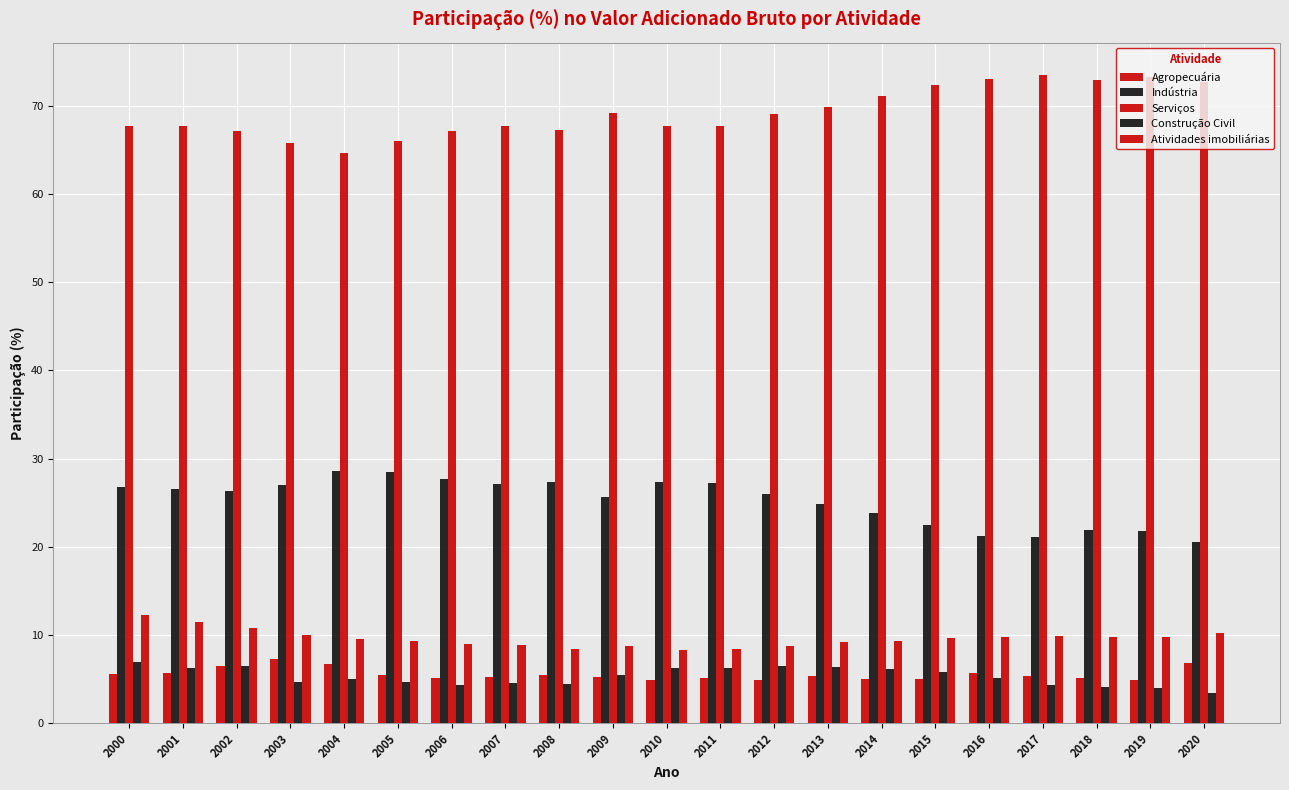

Reading left to right, what are all the values shown in this chart?

Agropecuária: 5.5	5.6	6.4	7.2	6.7	5.5	5.1	5.2	5.4	5.2	4.8	5.1	4.9	5.3	5.0	5.0	5.7	5.3	5.2	4.9	6.8
Indústria: 26.7	26.6	26.4	27.0	28.6	28.5	27.7	27.1	27.3	25.6	27.4	27.2	26.0	24.9	23.8	22.5	21.2	21.1	21.8	21.8	20.5
Serviços: 67.7	67.8	67.2	65.8	64.7	66.0	67.2	67.7	67.3	69.2	67.8	67.7	69.1	69.9	71.2	72.5	73.1	73.5	73.0	73.3	72.7
Construção Civil: 7.0	6.3	6.5	4.6	4.9	4.6	4.3	4.6	4.4	5.4	6.3	6.3	6.5	6.4	6.2	5.7	5.1	4.3	4.0	3.9	3.4
Atividades imobiliárias: 12.2	11.4	10.7	9.9	9.5	9.3	8.9	8.8	8.4	8.7	8.3	8.4	8.8	9.2	9.3	9.7	9.7	9.8	9.8	9.7	10.2